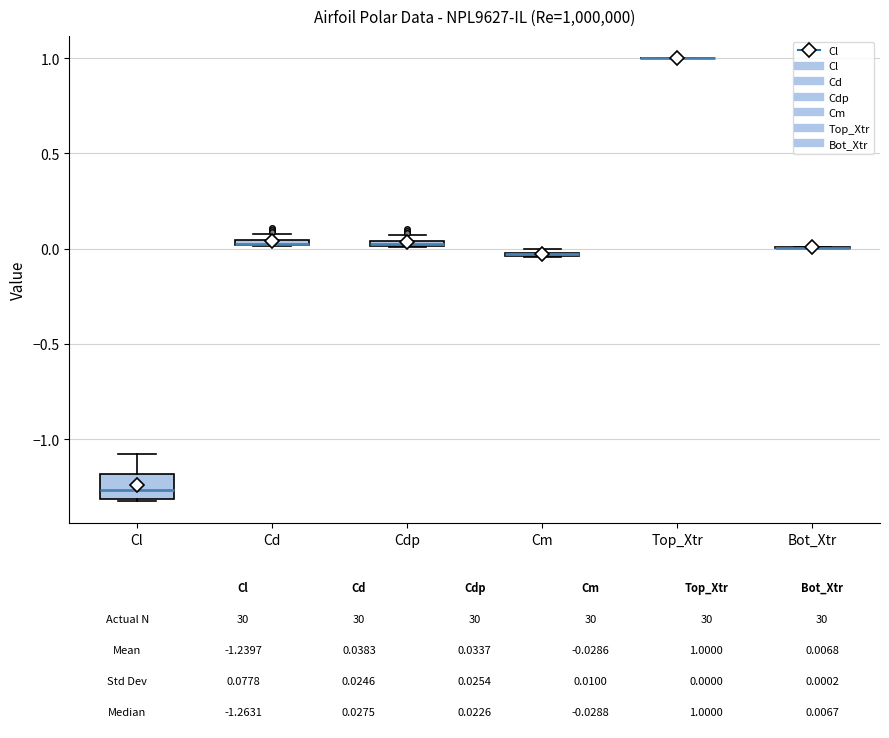

Comparing the boxes themselves (not the whiskers), which one is the tallest?

Cl